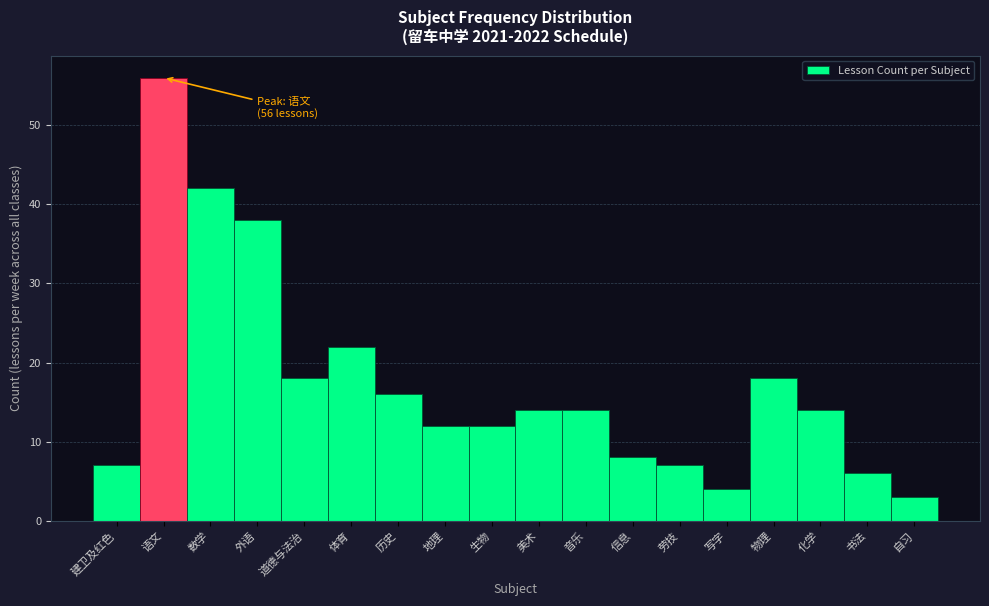

Reading left to right, what are all the values shown in this chart?

建卫及红色=7	语文=56	数学=42	外语=38	道德与法治=18	体育=22	历史=16	地理=12	生物=12	美术=14	音乐=14	信息=8	劳技=7	写字=4	物理=18	化学=14	书法=6	自习=3